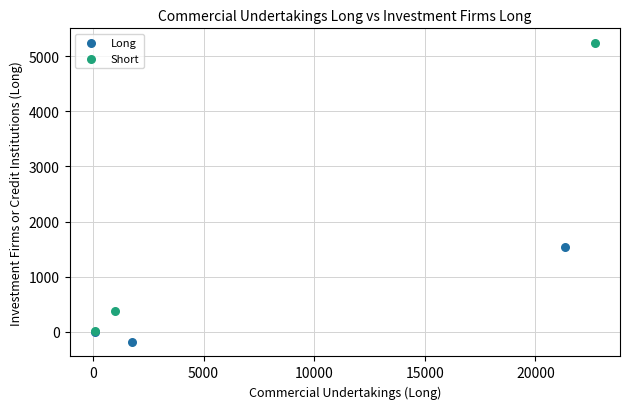

Which series contains the lowest Y value?

Long